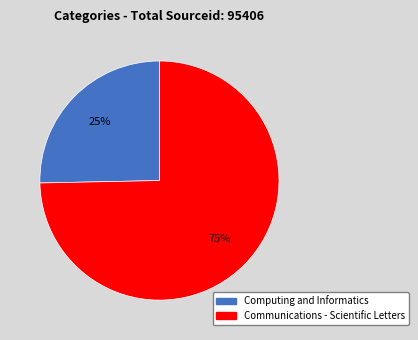

To the nearest percent, what is the average slice percentage?

50%